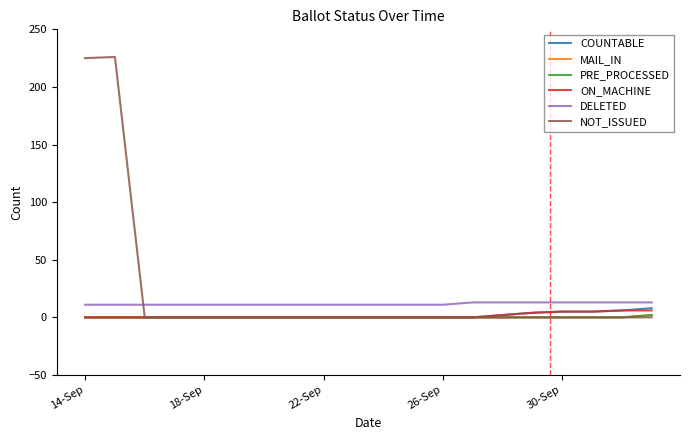

How many lines are shown in the chart?

6